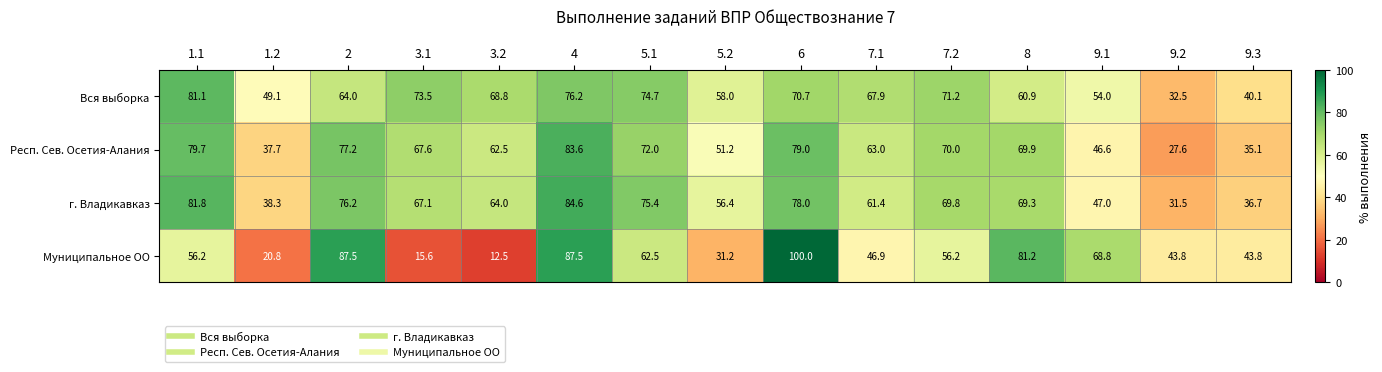

Between 4 and 9.1, which series saw the biggest shift?

г. Владикавказ